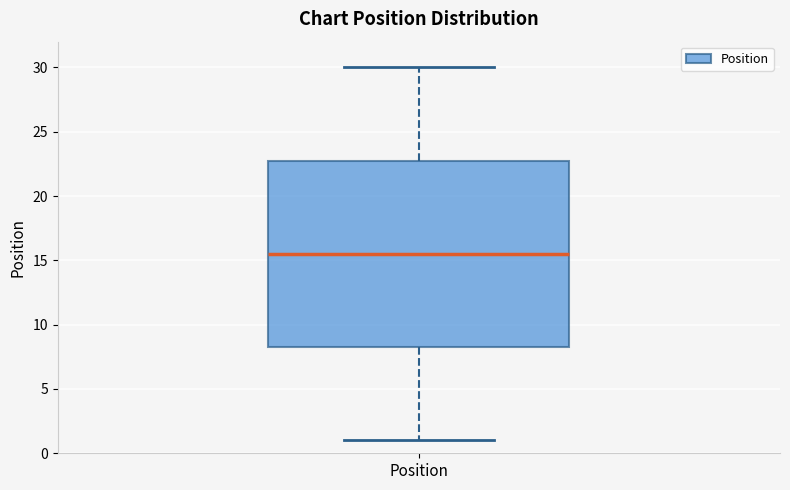

Transcribe this box plot: give where the median line is, the range the box spans, and where the two whiskers end, as read against the y-axis. The values are not printed on the chart, so give them approximately, as read against the axis.

median 15.5, box 8.5 to 23.0, whiskers 1.0 to 30.0